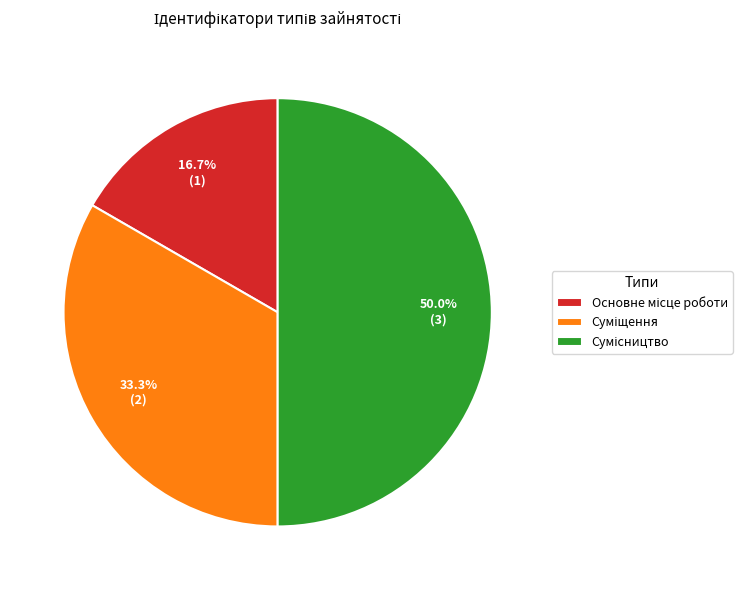

How many slices are in this pie chart?

3